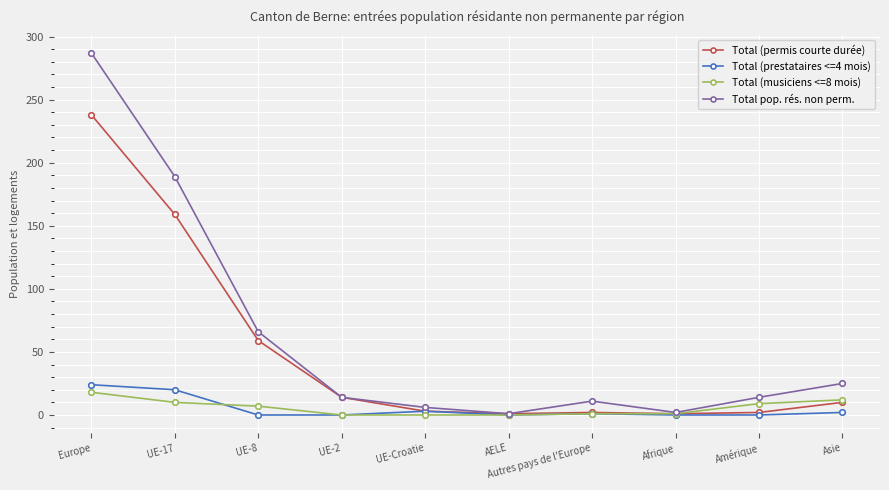

Does the chart display data point markers on the line(s)?

Yes